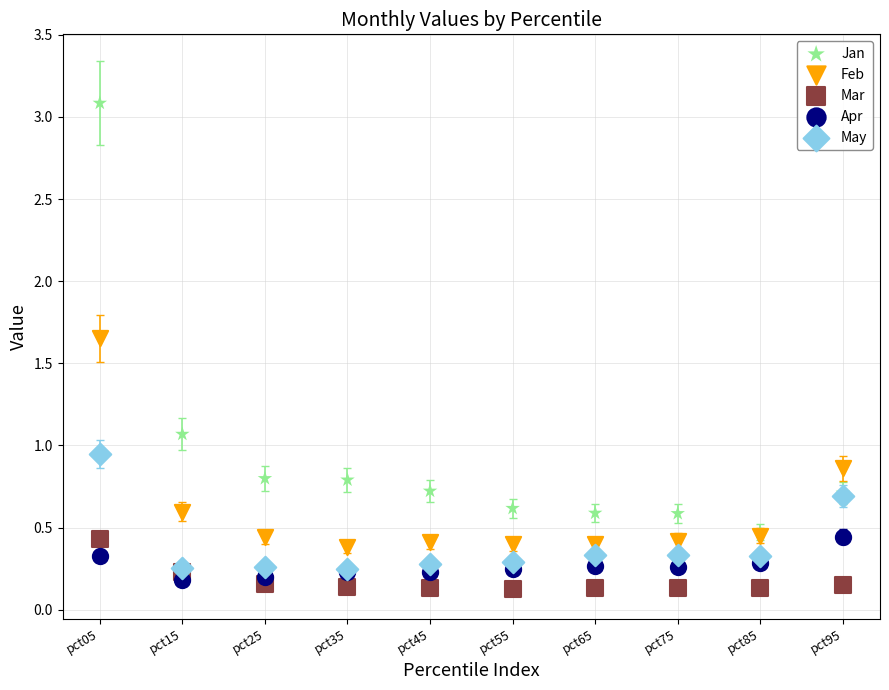

Which series contains the lowest Y value?

Mar